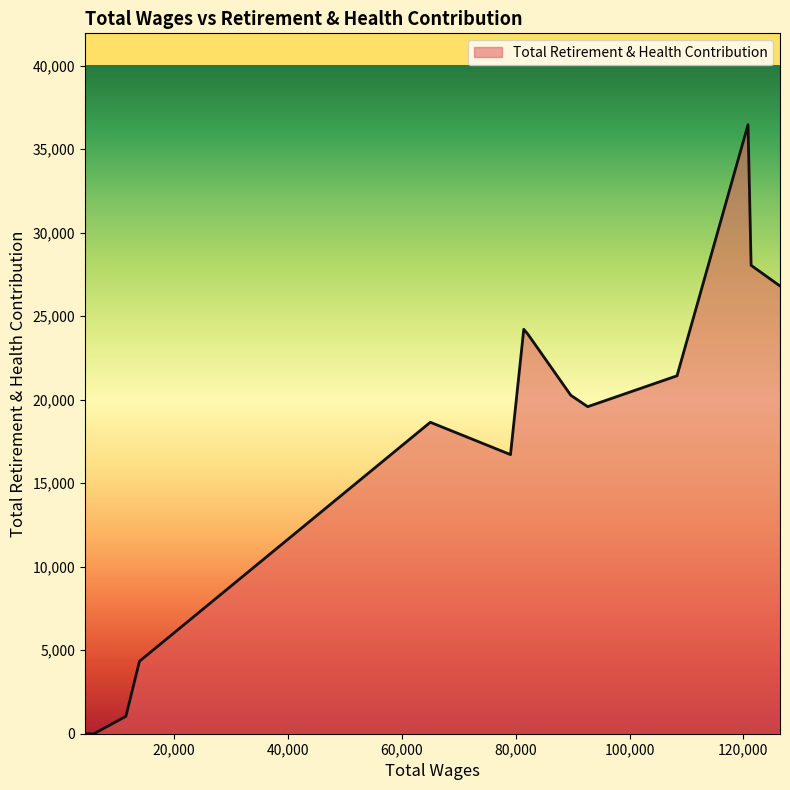

What is the maximum value shown in the chart?

36465